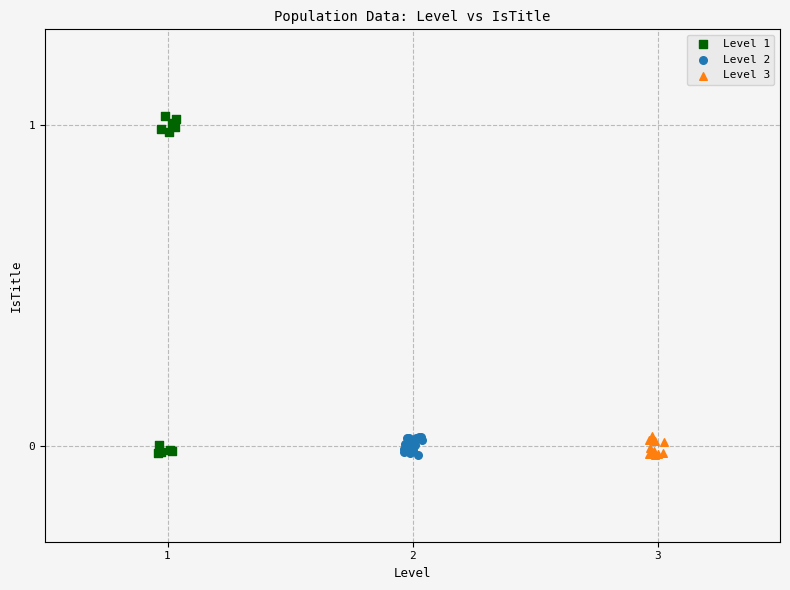

Which series reaches the maximum Y coordinate?

Level 1